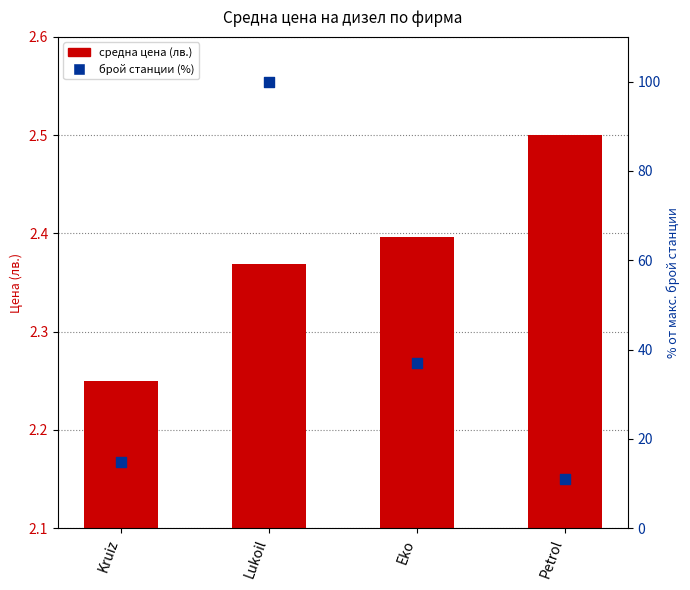

Which series has the largest total across all categories?

count